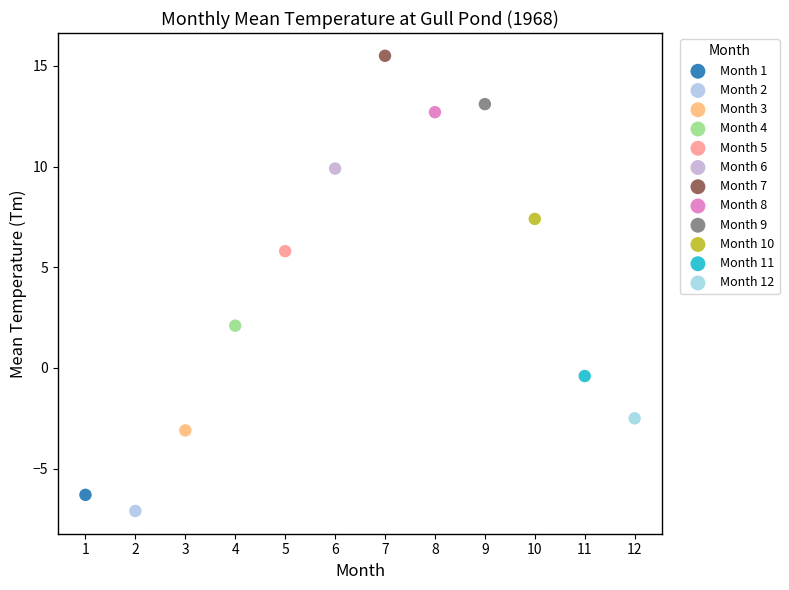

Which series reaches the minimum Y coordinate?

Month 2